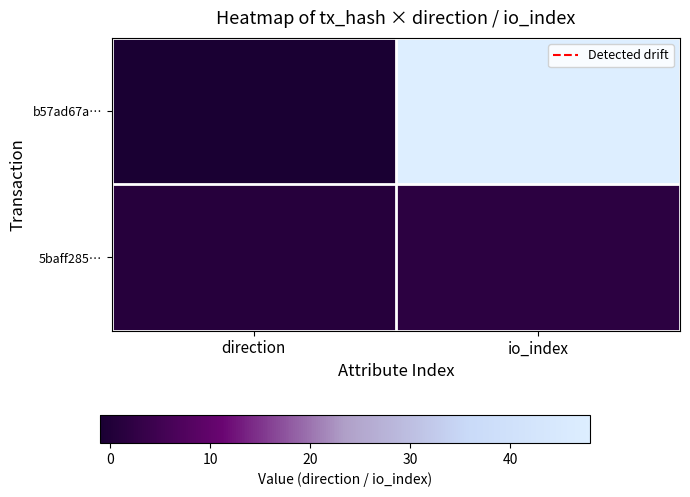

Rank the series by their maximum value, from lowest to highest.

5baff285…, b57ad67a…